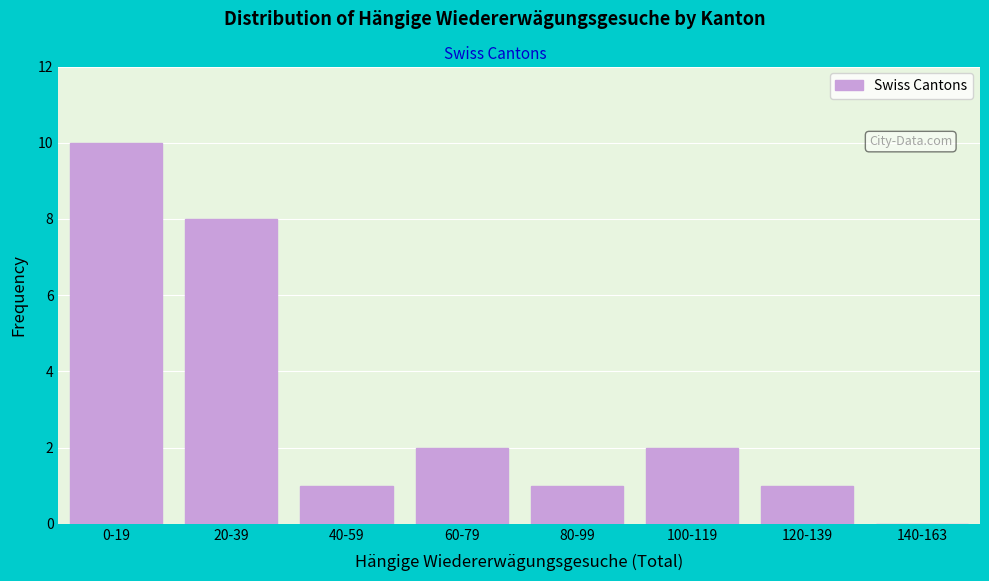

The value at 140-163 is -7. True or false?

False